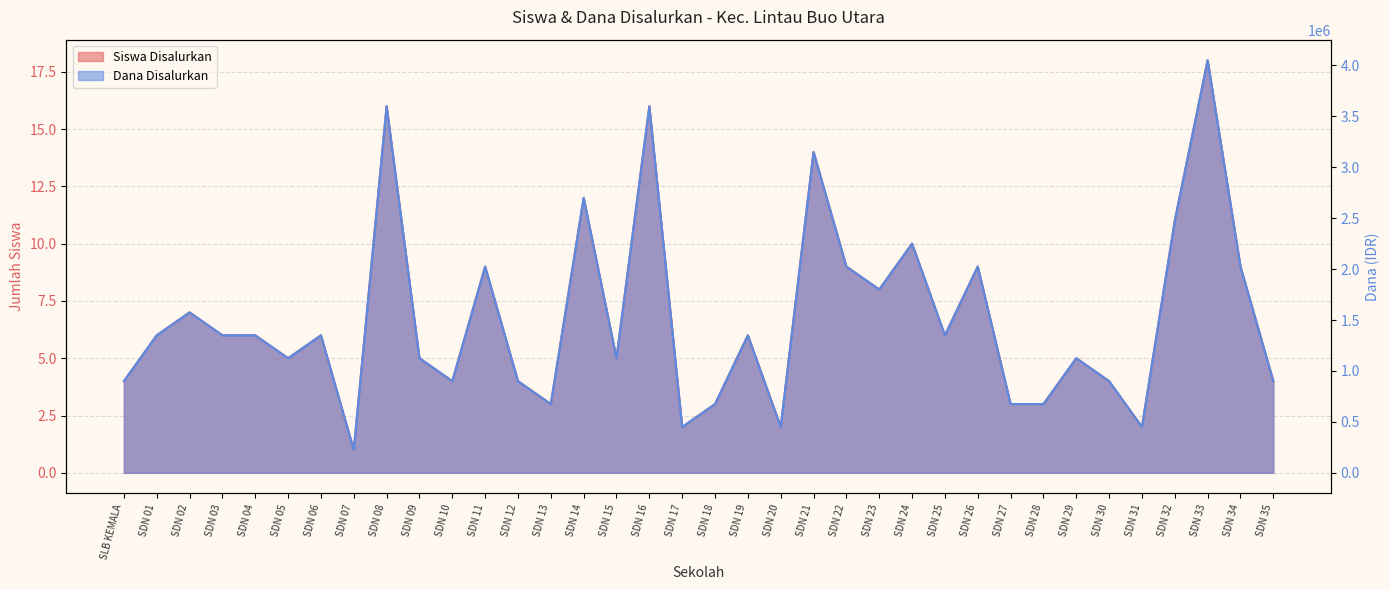

What position from the right is SDN 31?

5